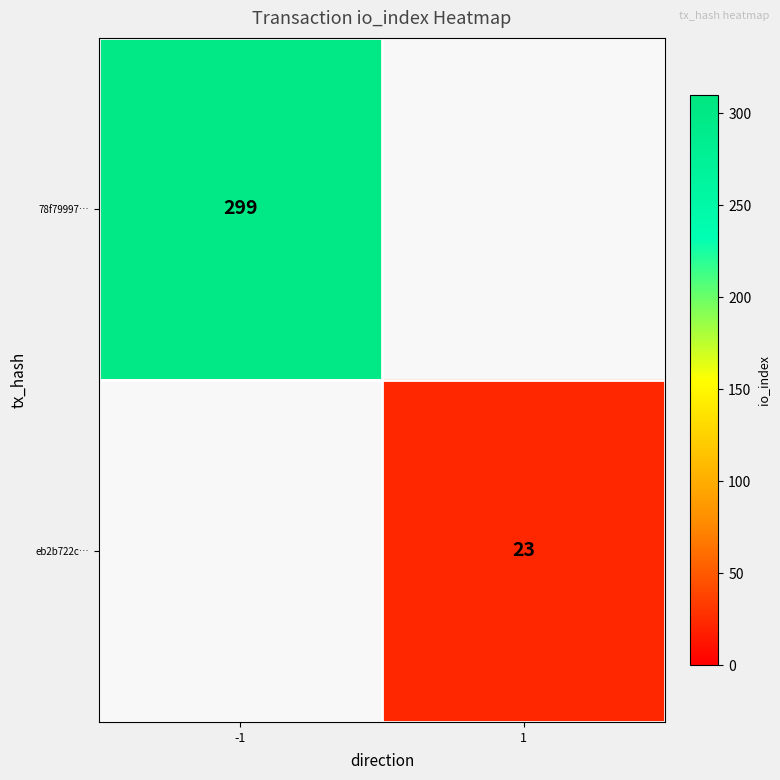

True or false: 78f79997… has a value of 299 at -1.

True